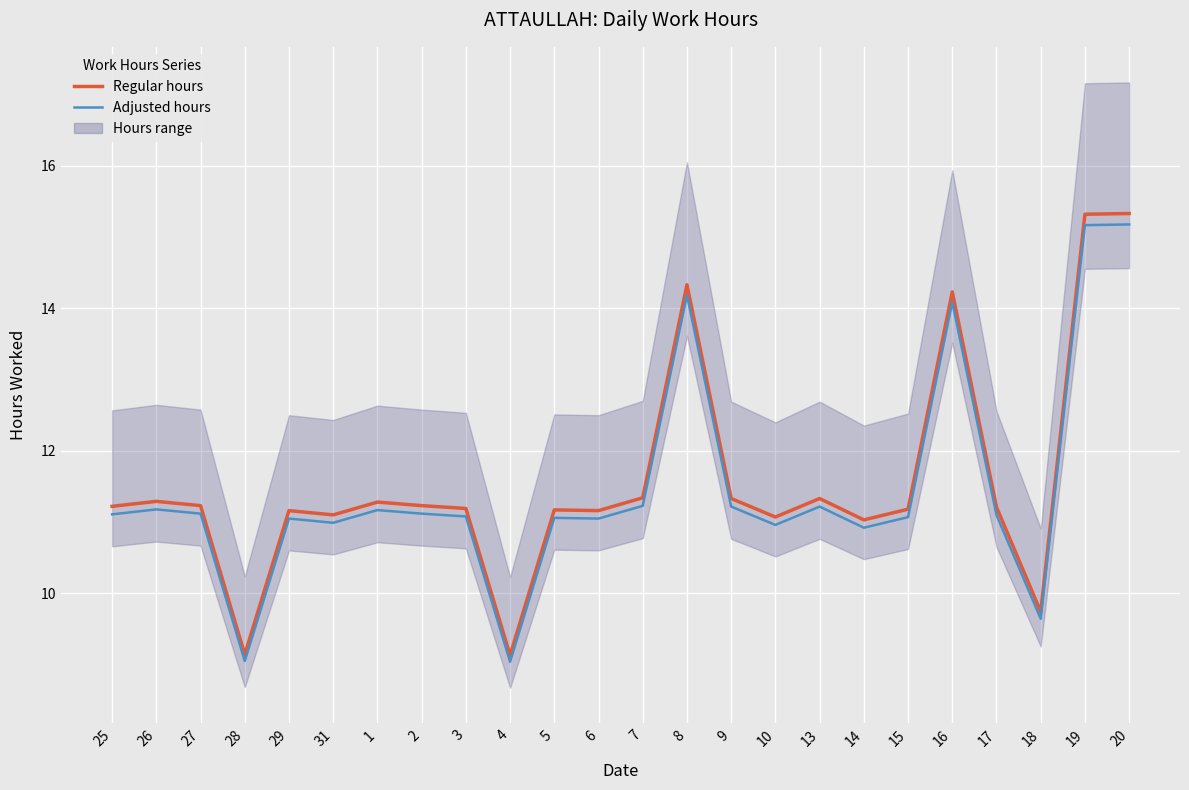

What is the difference between the highest and lowest values at 28?

0.1